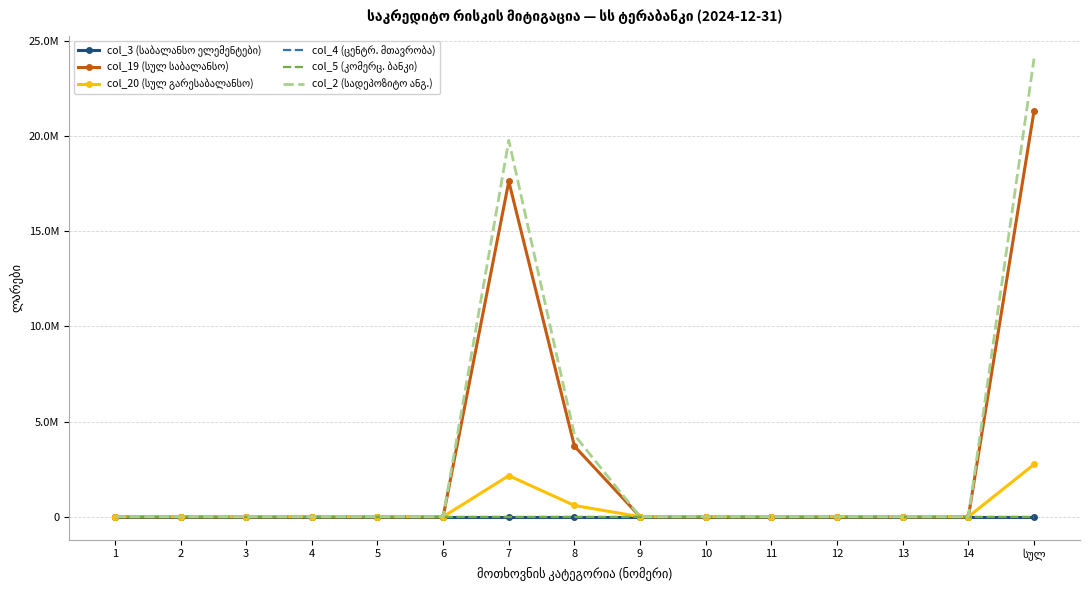

What are all the series names shown in the legend?

col_3 (საბალანსო ელემენტები), col_19 (სულ საბალანსო), col_20 (სულ გარესაბალანსო), col_4 (ცენტრ. მთავრობა), col_5 (კომერც. ბანკი), col_2 (სადეპოზიტო ანგ.)